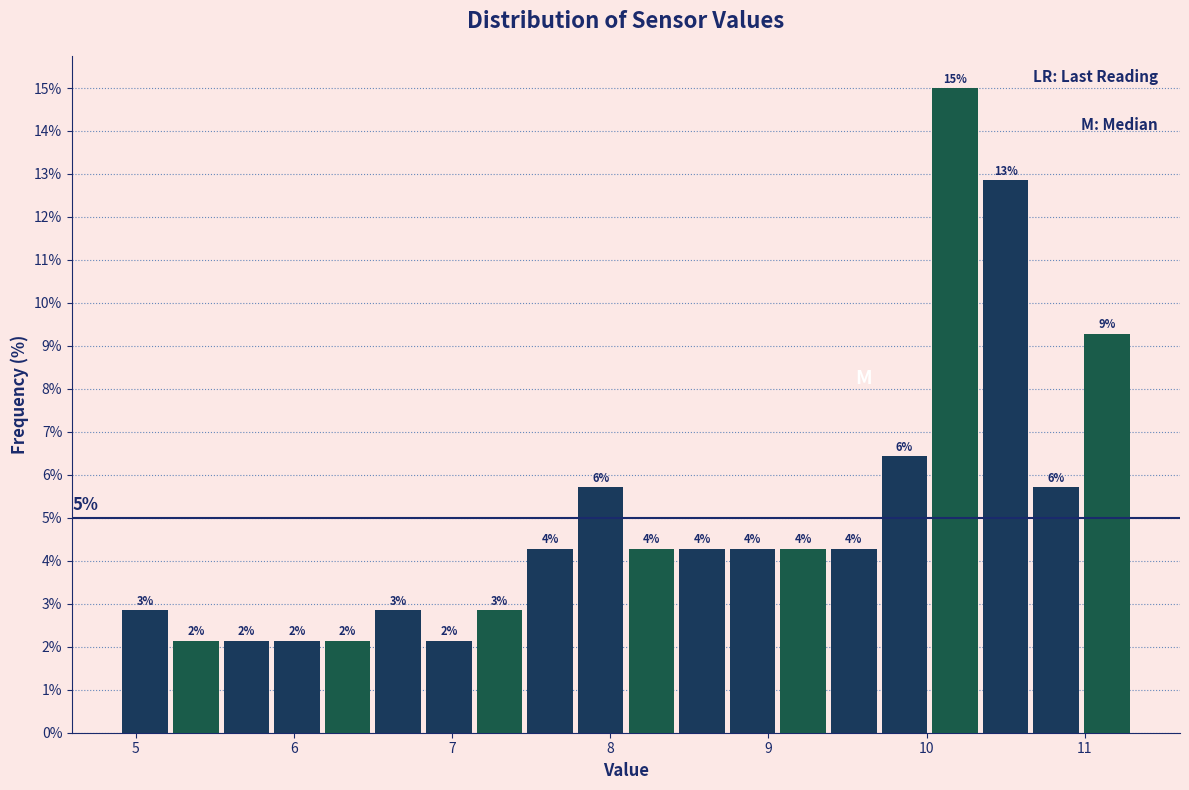

Around what value on the x-axis is the tallest bar? Give the approximate position of its centre, as read against the axis.

10.2